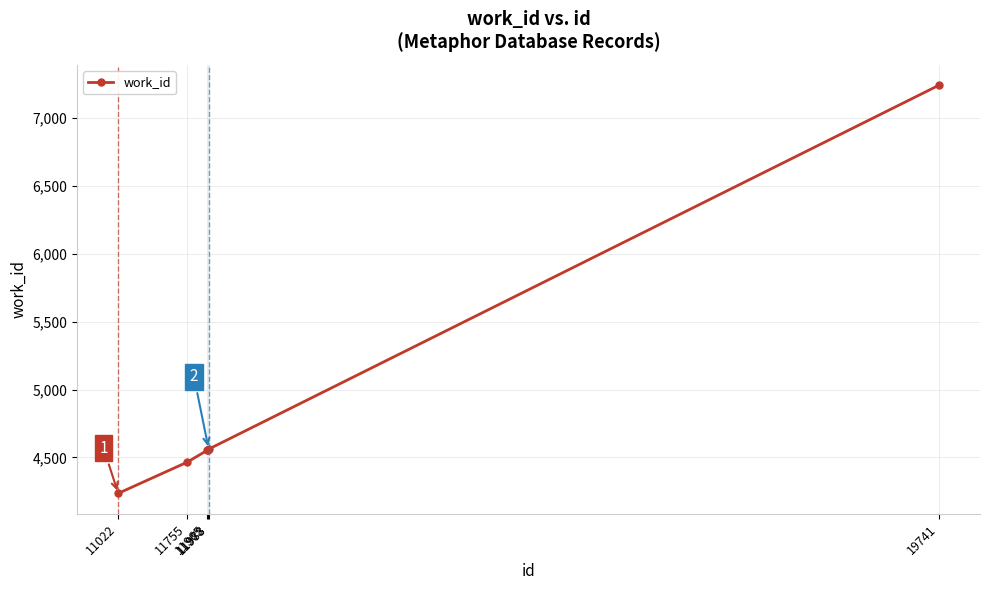

What is the sum of all values?

29613